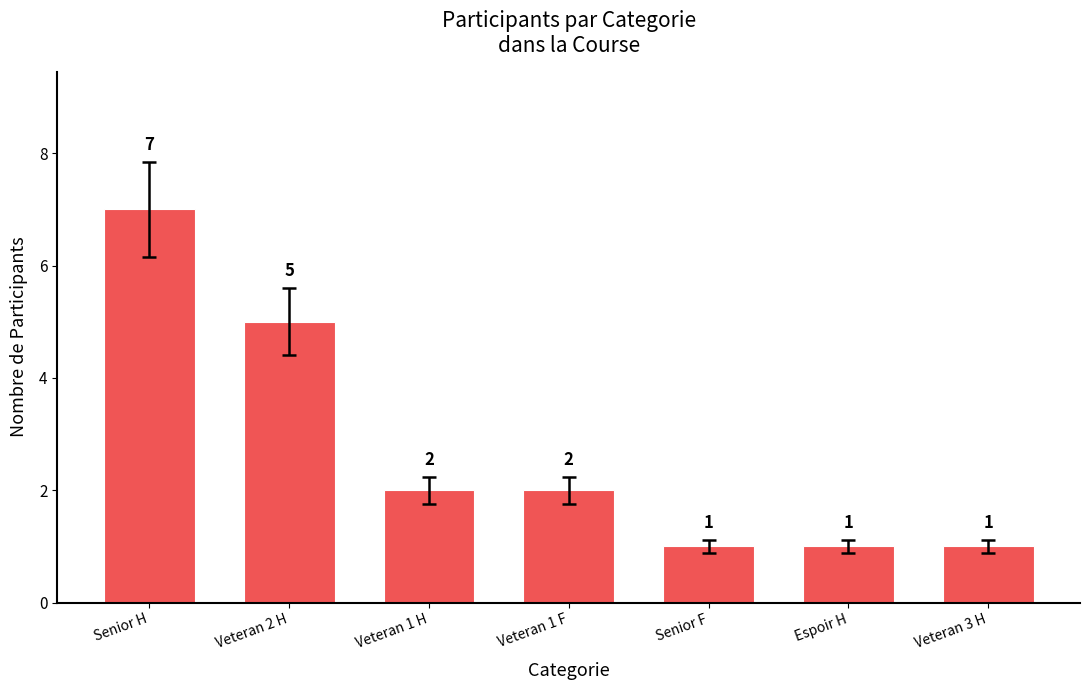

Reading left to right, what are all the values shown in this chart?

7	5	2	2	1	1	1